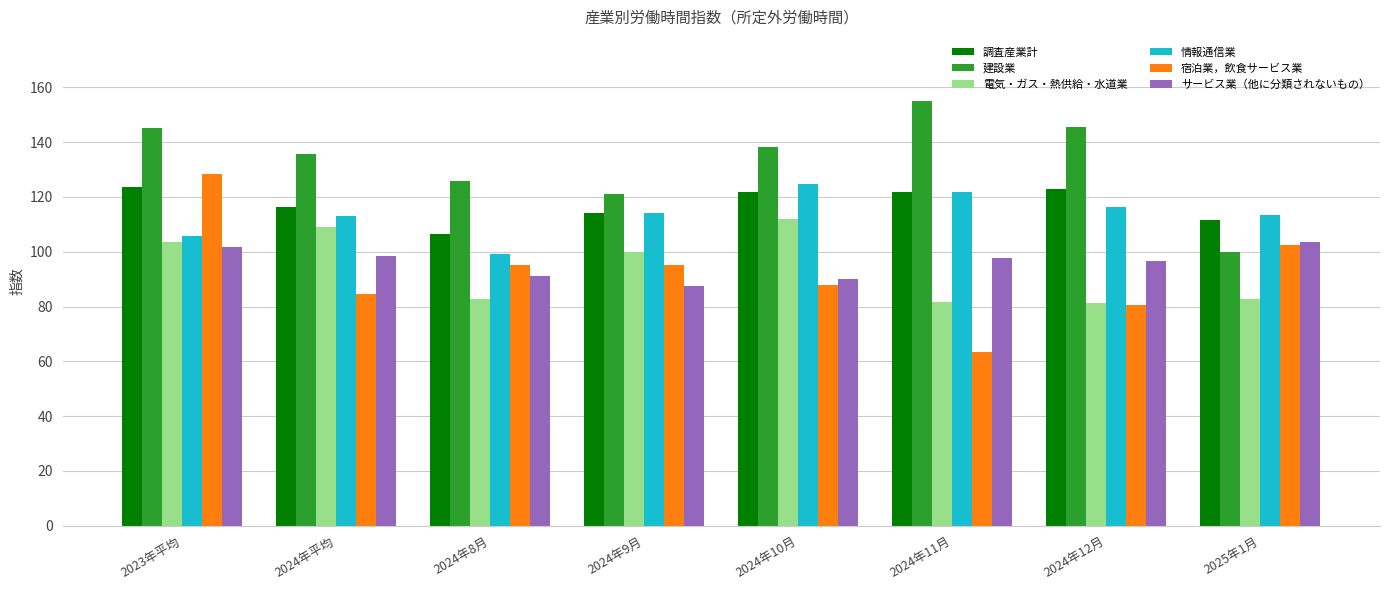

Between 2023年平均 and 2024年9月, which series saw the biggest shift?

宿泊業，飲食サービス業